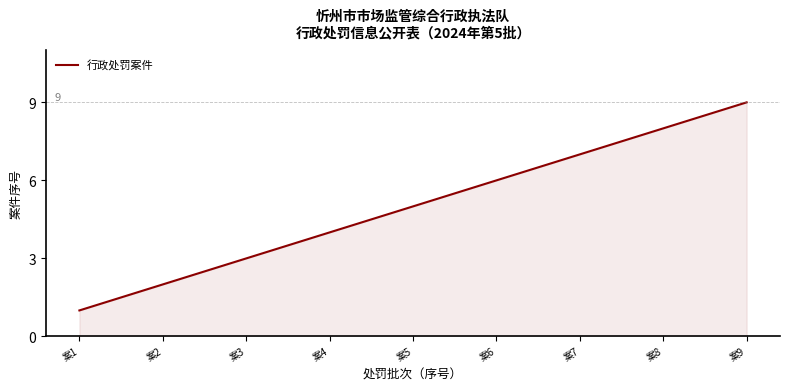

What is the average value?

5.0